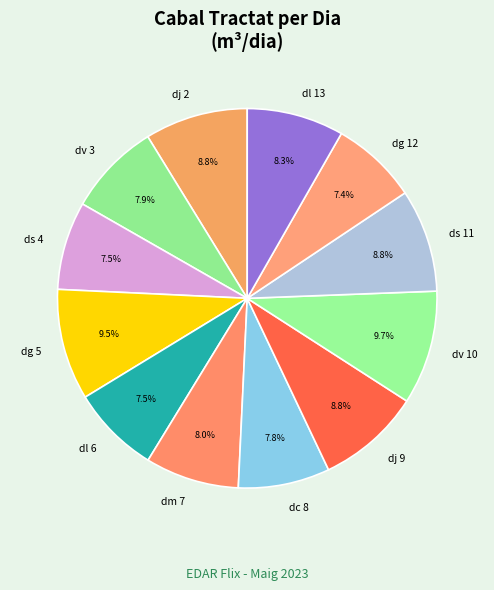

To the nearest percent, what is the average slice percentage?

8%